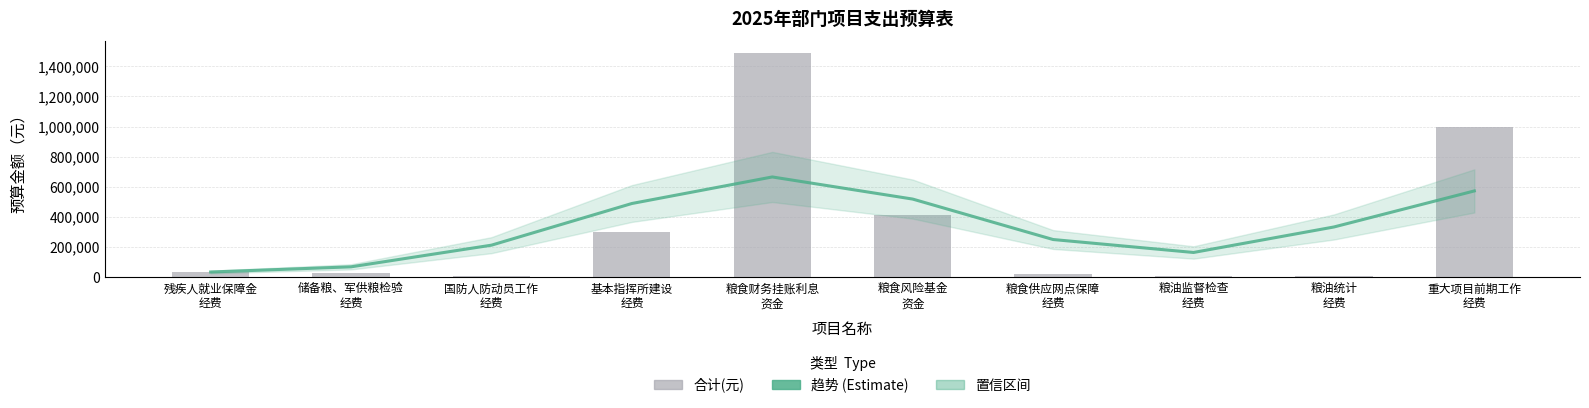

True or false: 趋势 (Estimate) has a value of 212459 at 国防人防动员工作
经费.

True